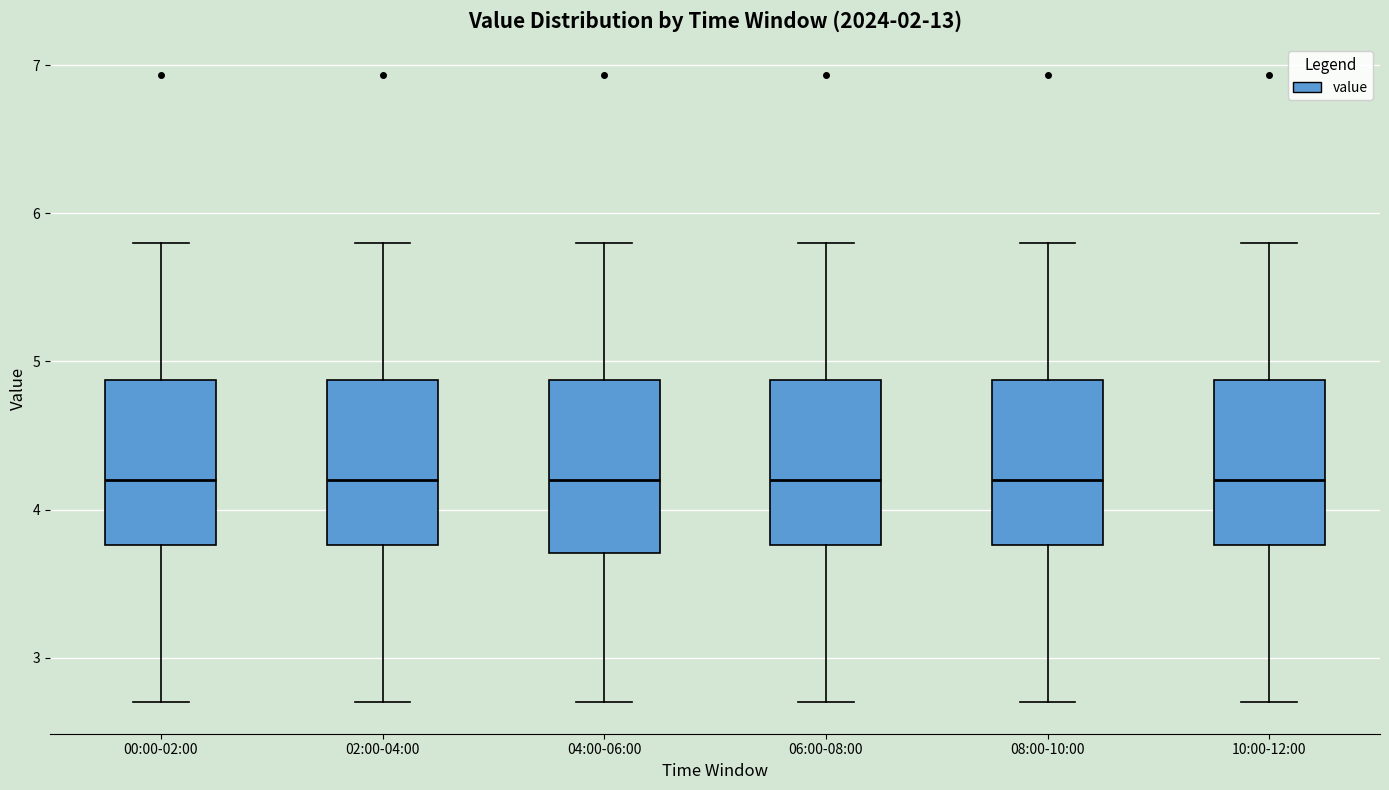

Reading left to right, read every box against the y-axis: the position of its median line, the range the box covers, and the ends of its whiskers. The values are not printed on the chart, so give them approximately, as read against the axis.

00:00-02:00: median 4.2, box 3.8 to 4.9, whiskers 2.7 to 5.8
02:00-04:00: median 4.2, box 3.8 to 4.9, whiskers 2.7 to 5.8
04:00-06:00: median 4.2, box 3.7 to 4.9, whiskers 2.7 to 5.8
06:00-08:00: median 4.2, box 3.8 to 4.9, whiskers 2.7 to 5.8
08:00-10:00: median 4.2, box 3.8 to 4.9, whiskers 2.7 to 5.8
10:00-12:00: median 4.2, box 3.8 to 4.9, whiskers 2.7 to 5.8